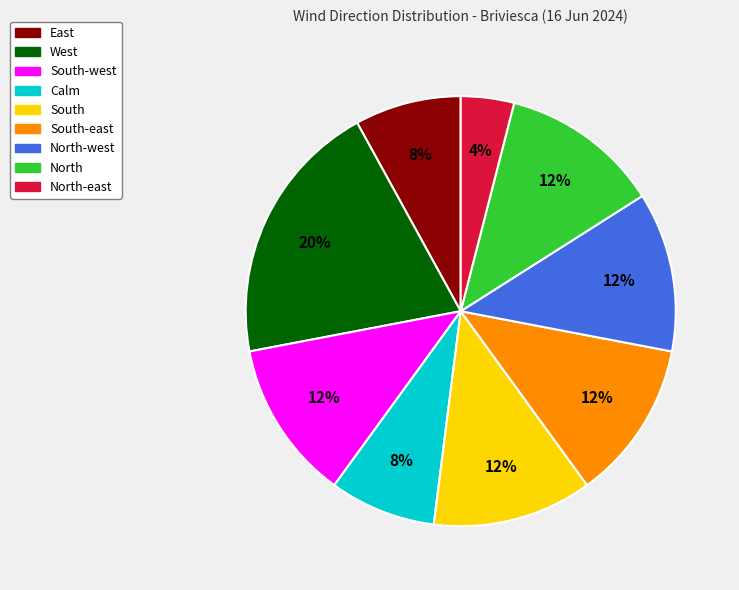

Is there a majority slice in this chart?

No